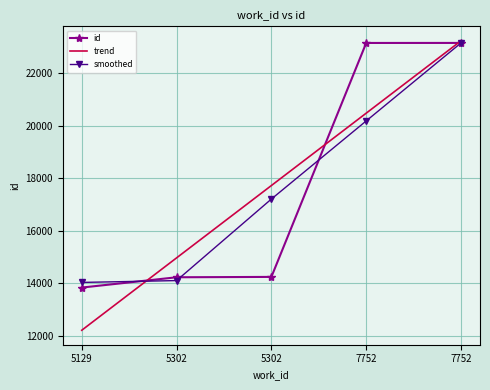

What is the sum of the smoothed values at 5302 and 5302?

31318.3